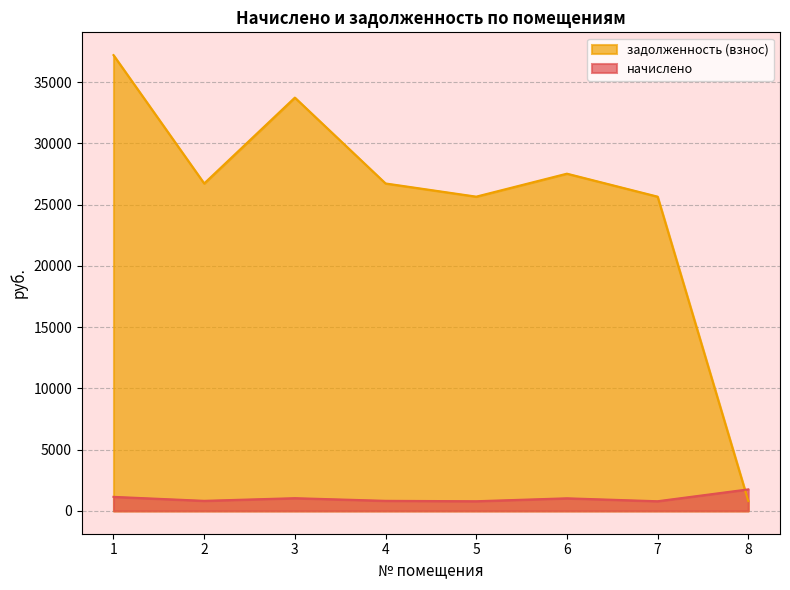

What is the greatest value displayed?

37215.4